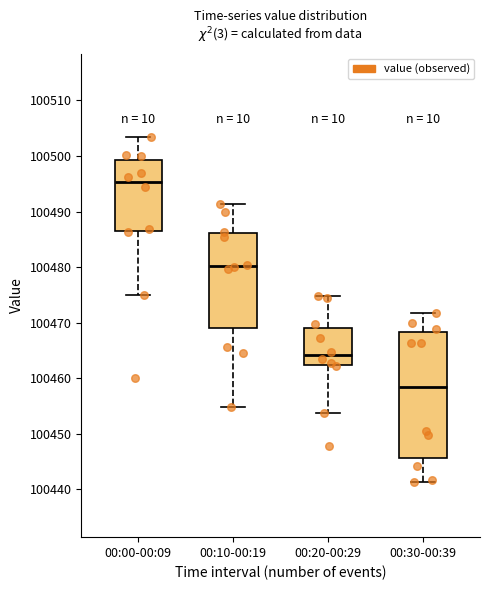

Where is the upper edge of the box for 00:00-00:09 on the y-axis? The values are not printed on the chart, so give them approximately, as read against the axis.

100499